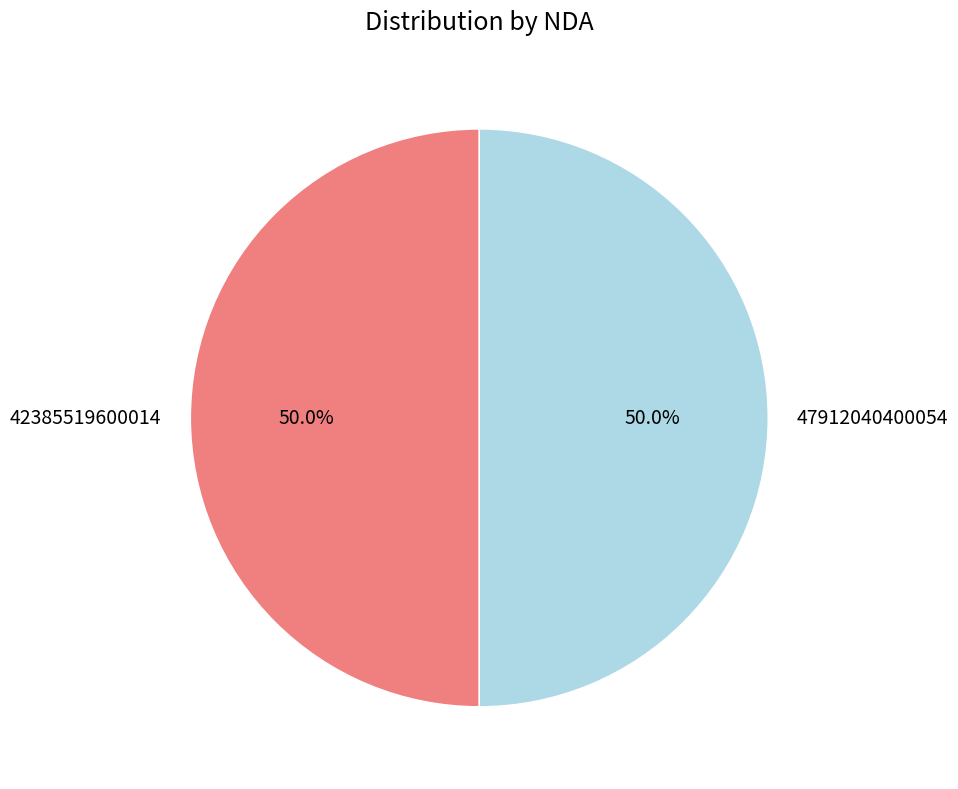

What is the ratio of the value at 47912040400054 to the value at 42385519600014?

1.0